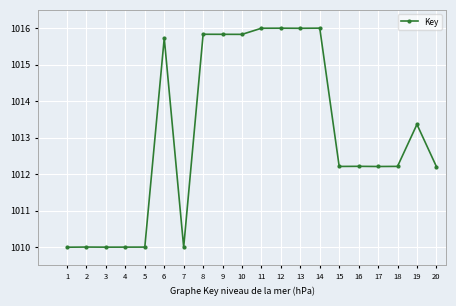

How many lines are shown in the chart?

1